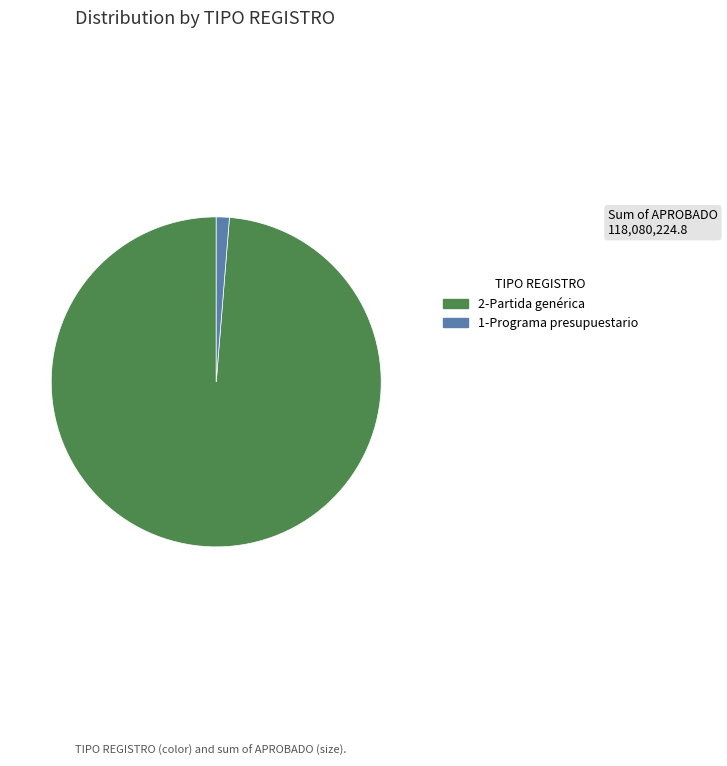

Which slice is the smallest?

1-Programa presupuestario